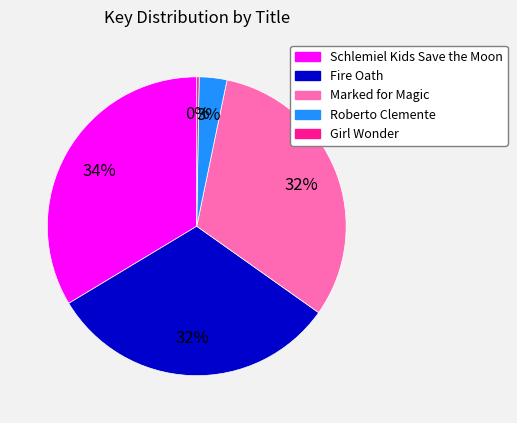

Do Marked for Magic and Roberto Clemente together represent more than half of the pie?

No